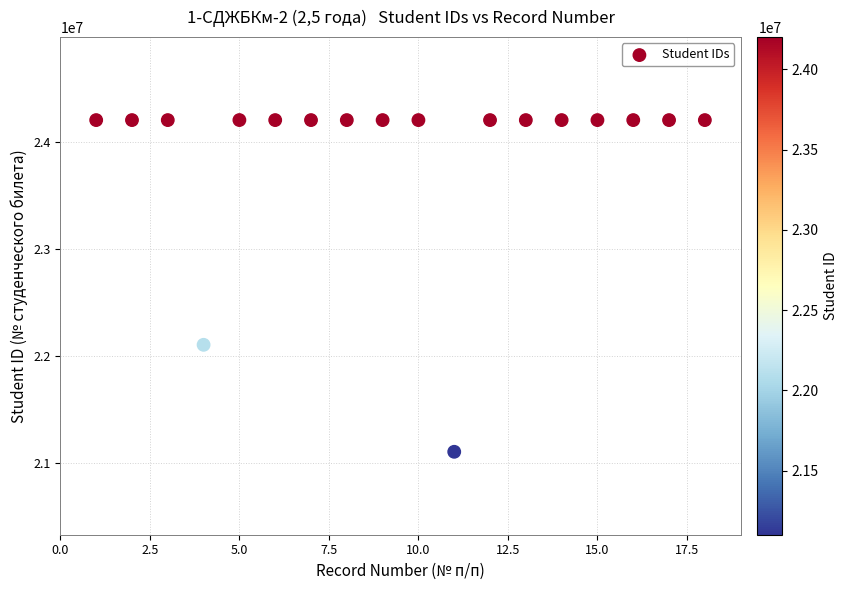

What Y value in the scatter plot is closest to 22650521?

22100140